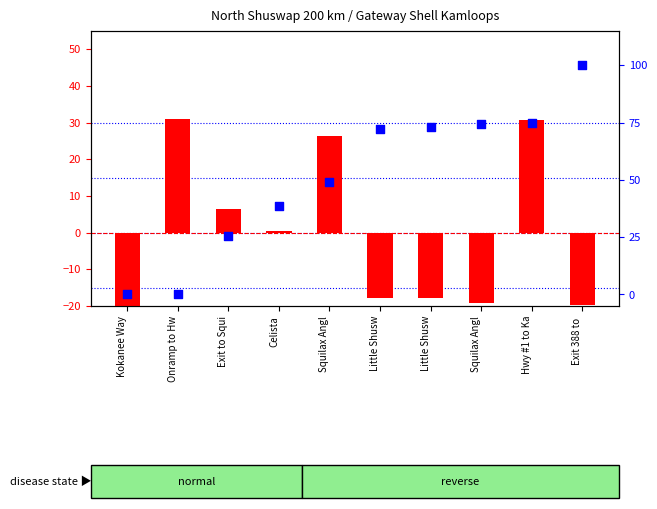

Is the value of percentile rank within the sample at Exit 388 to  greater than the value of transformed count at Squilax Angl?

Yes